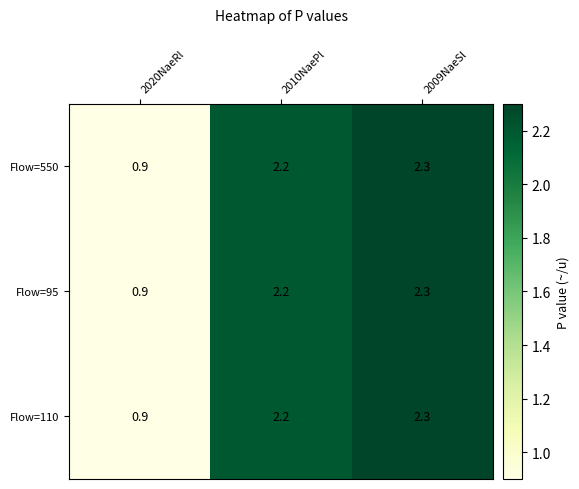

Rank the categories by Flow=95 value from lowest to highest.

2020NaeRl, 2010NaePl, 2009NaeSl